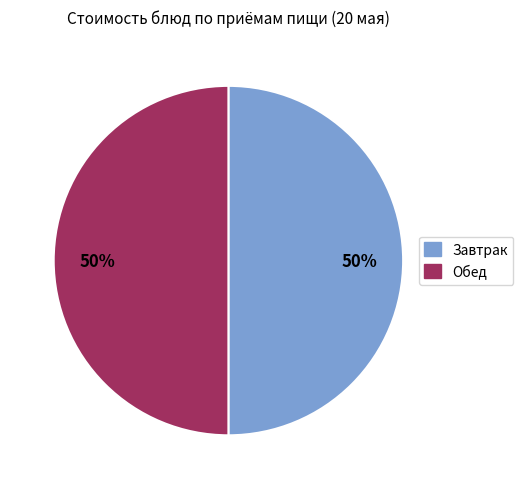

To the nearest percent, what is the average slice percentage?

50%